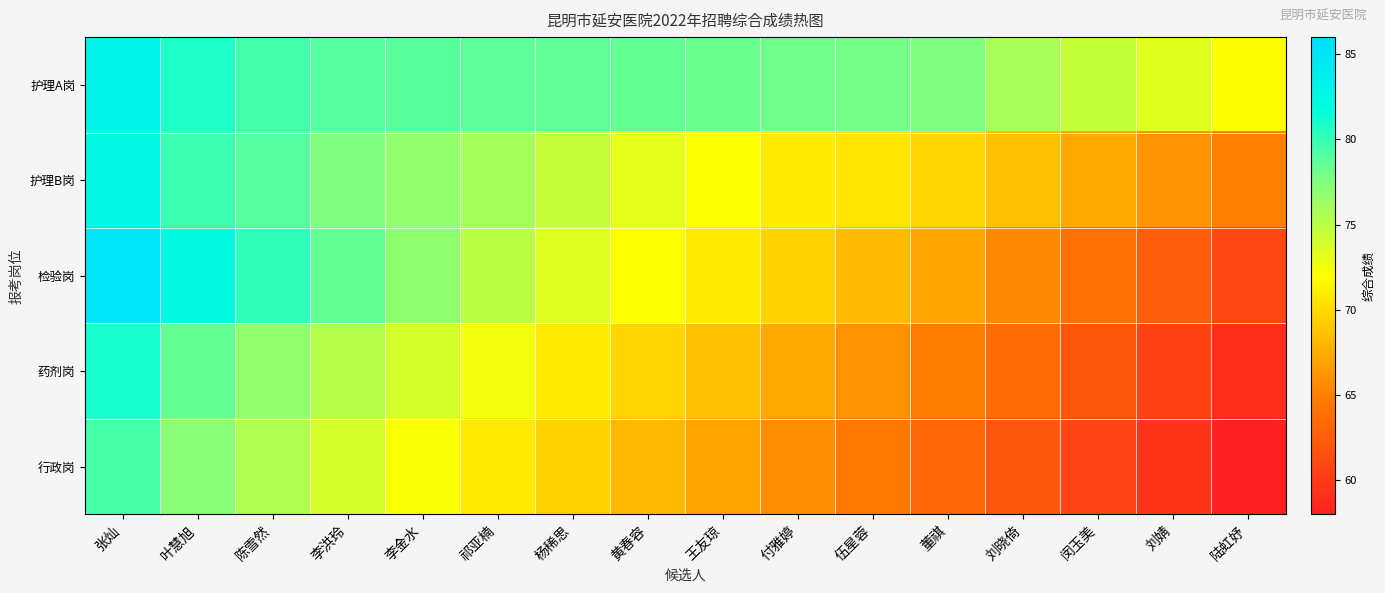

Rank the series by their maximum value, from lowest to highest.

行政岗, 药剂岗, 护理B岗, 护理A岗, 检验岗